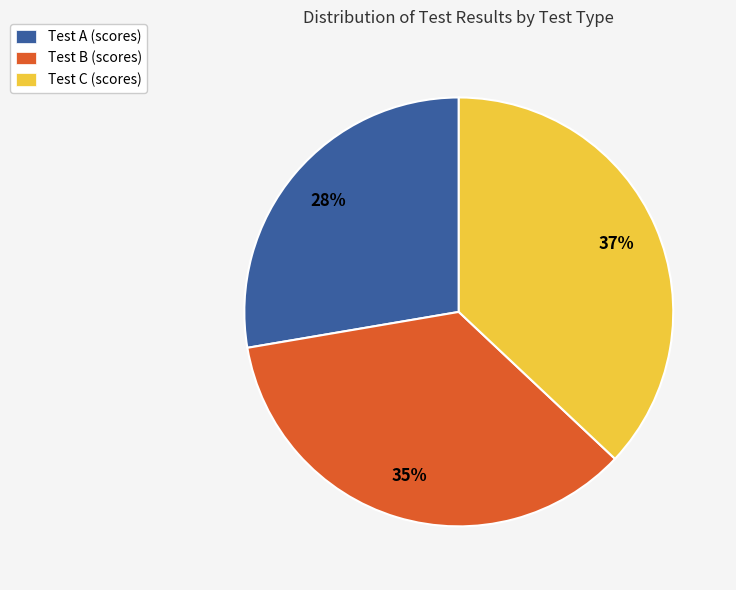

What is the smallest slice in the pie chart?

Test A (scores)